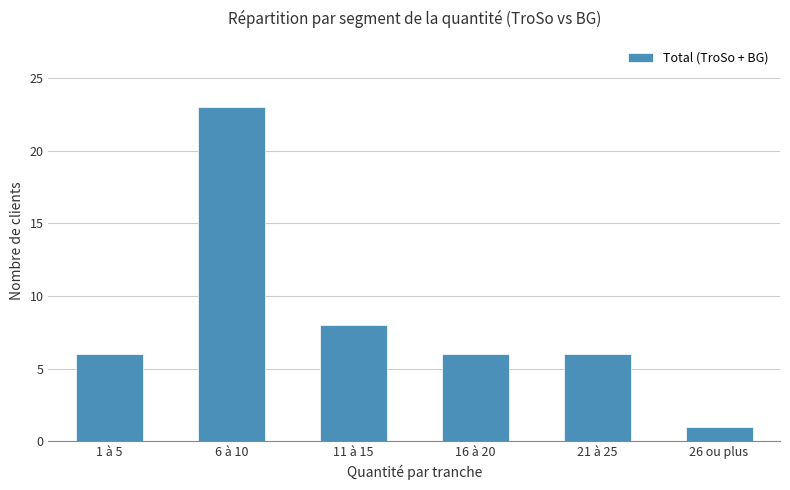

What is the label of the 6th bar from the right?

1 à 5